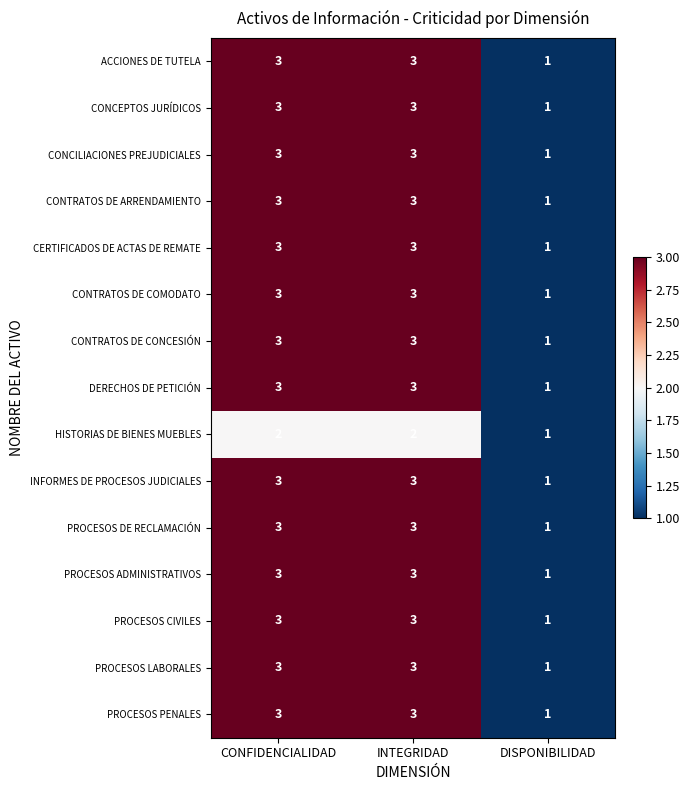

How many values in the PROCESOS PENALES series are below 3?

1